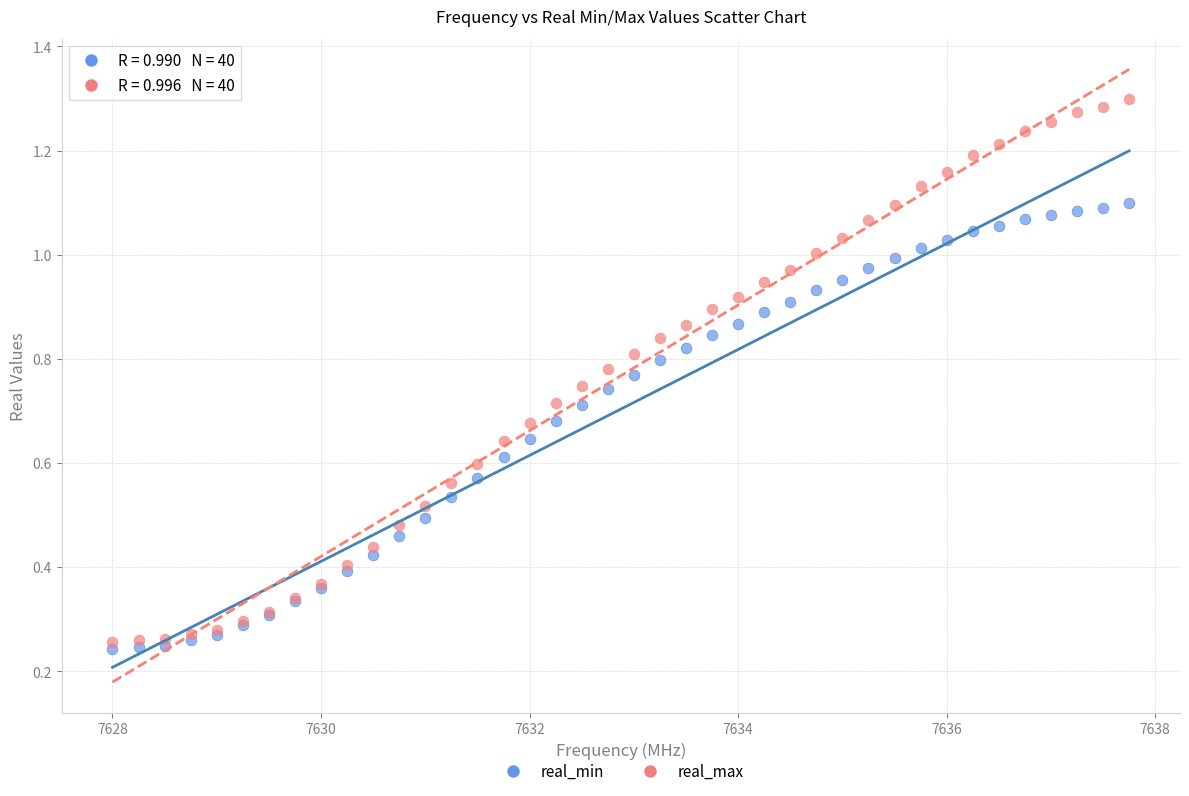

Which series contains the highest Y value?

real_max